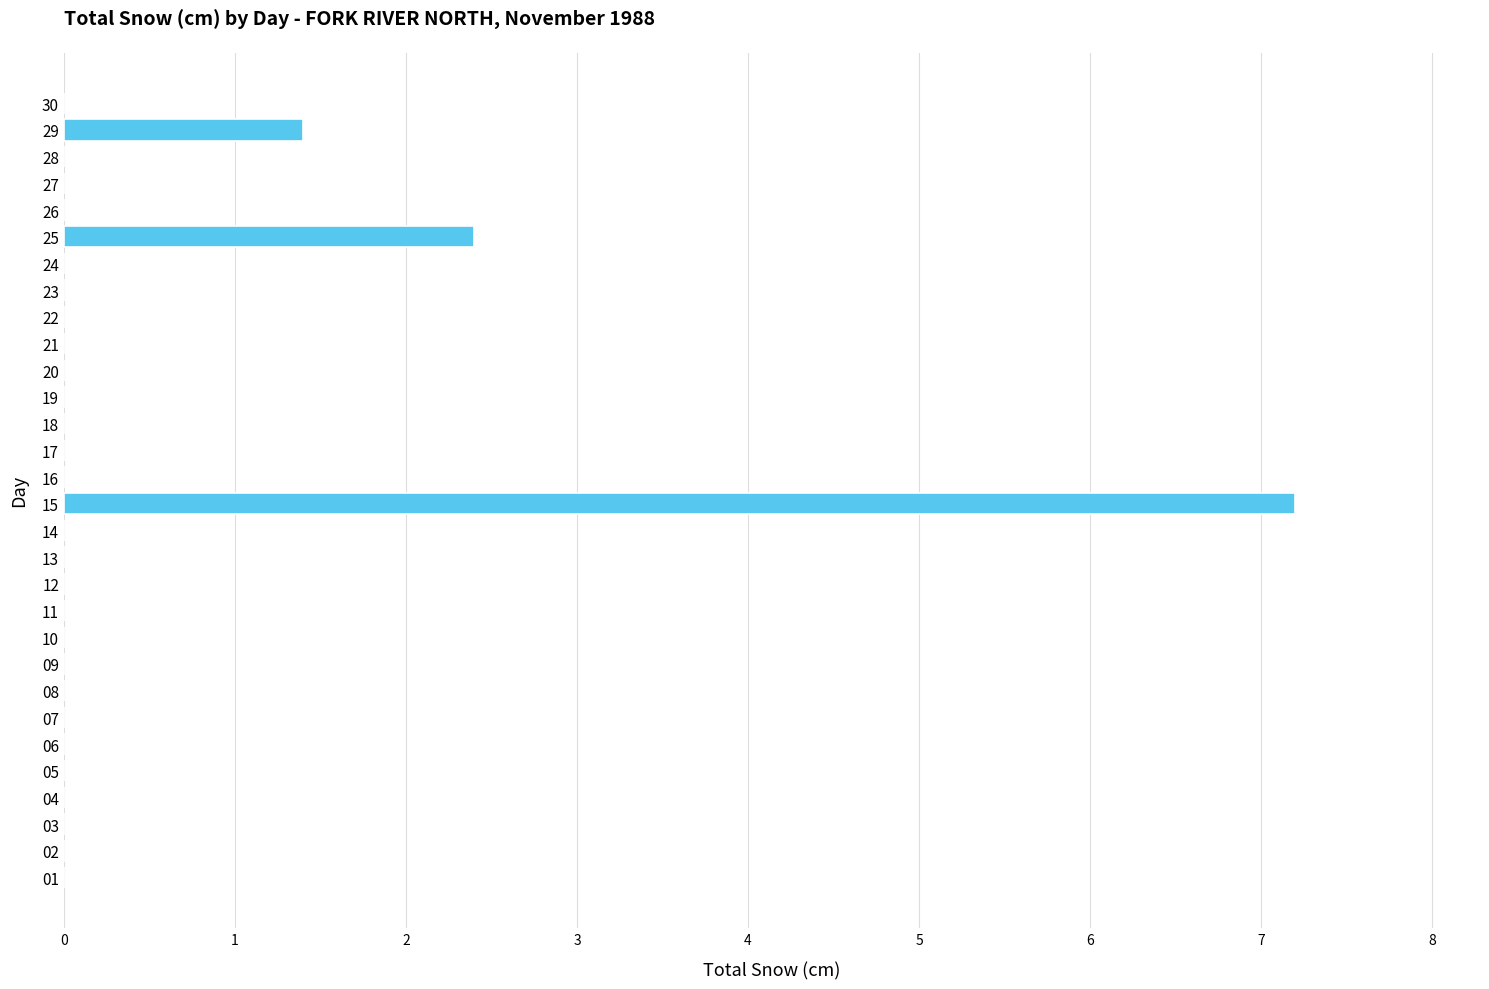

Count the number of data series in this chart.

1